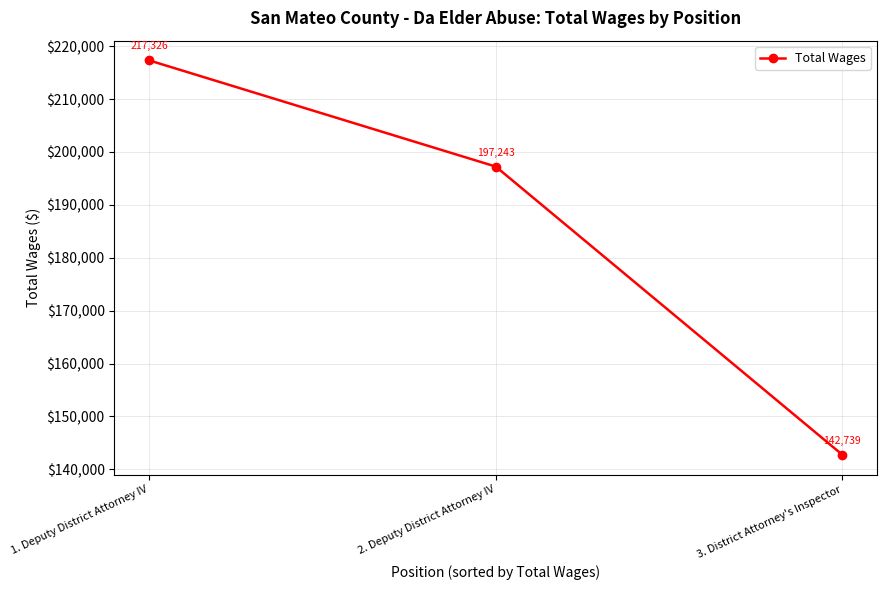

How many data points are less than 197243?

1